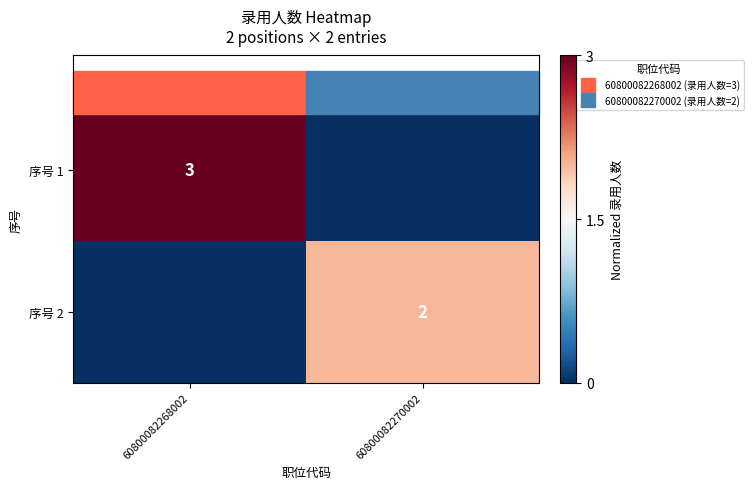

Rank the series by their average value, from lowest to highest.

序号 2, 序号 1